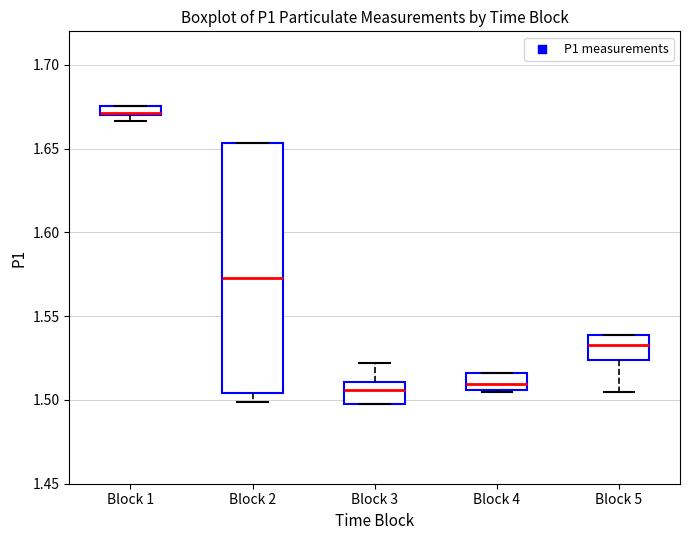

Where is the upper edge of the box for Block 1 on the y-axis? The values are not printed on the chart, so give them approximately, as read against the axis.

1.675